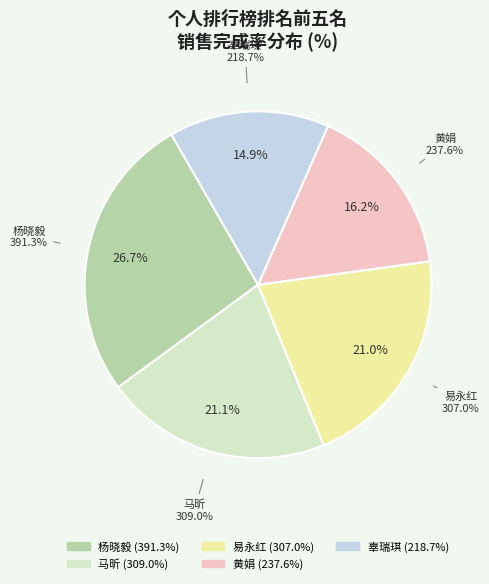

What percentage is the 马昕
(309.04%) slice, to the nearest percent?

21%